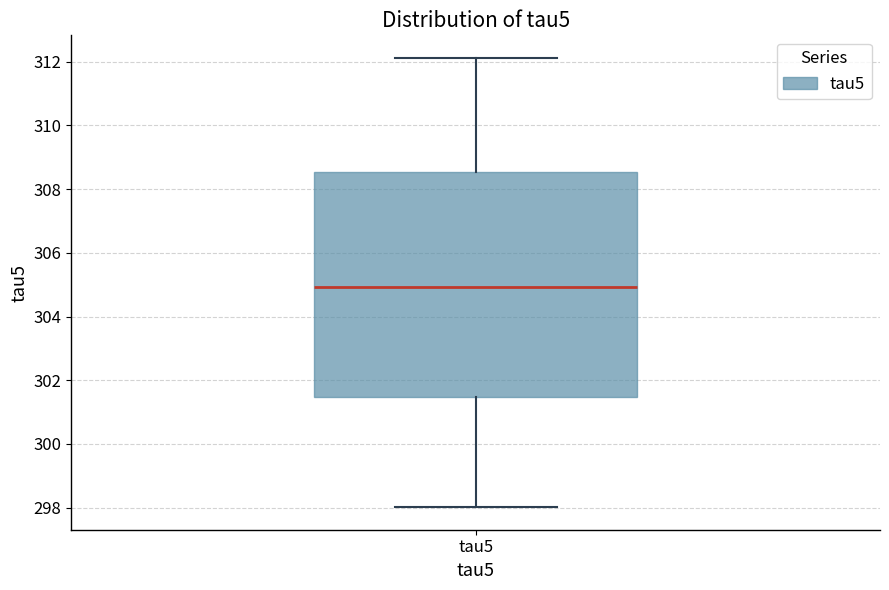

Read this box plot against the y-axis: the position of the median line, the range covered by the box, and the ends of both whiskers. The values are not printed on the chart, so give them approximately, as read against the axis.

median 305.0, box 301.4 to 308.6, whiskers 298.0 to 312.2